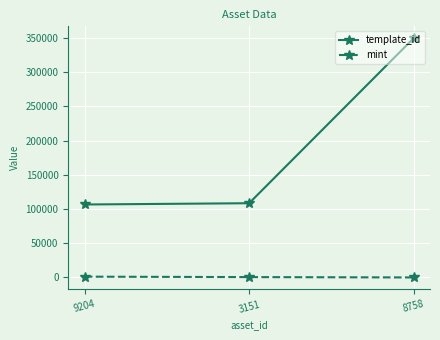

What is the maximum value for mint?

1168